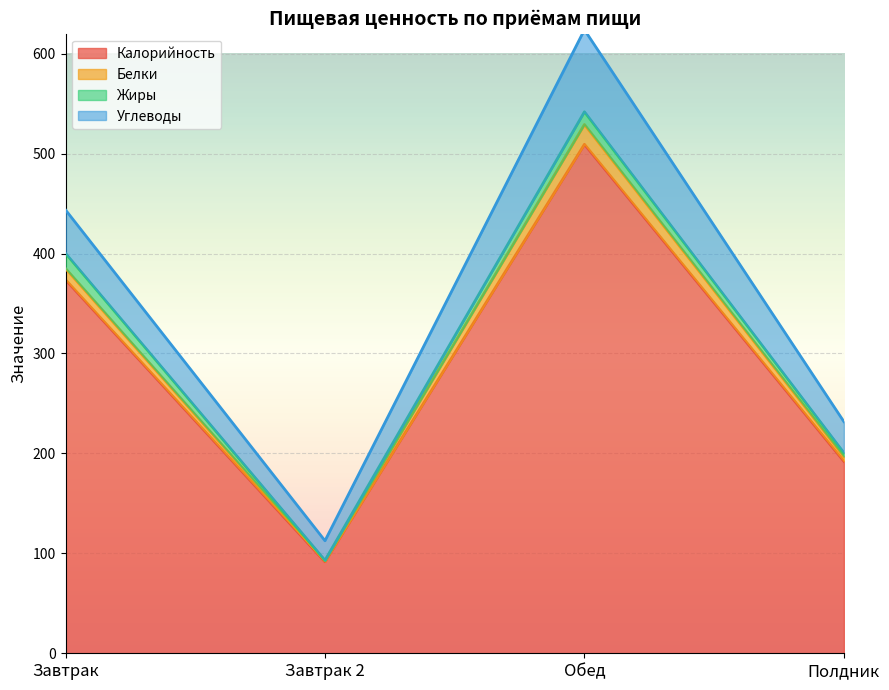

At which category is the sum across all series the highest?

Обед